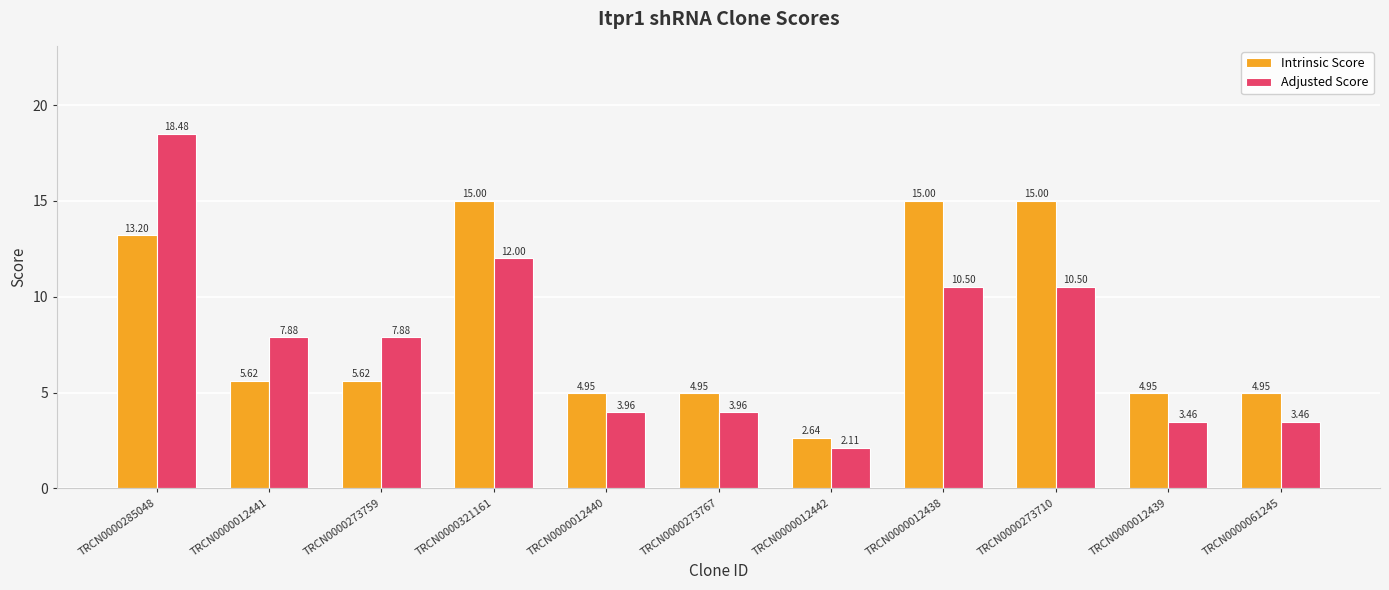

At which category is the sum across all series the highest?

TRCN0000285048